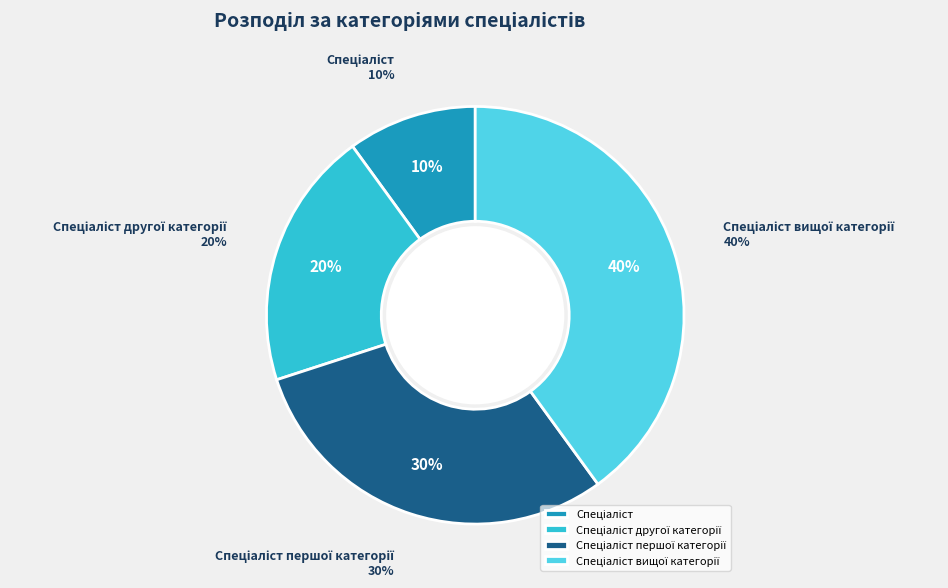

To the nearest percent, what portion does Спеціаліст вищої категорії represent?

40%